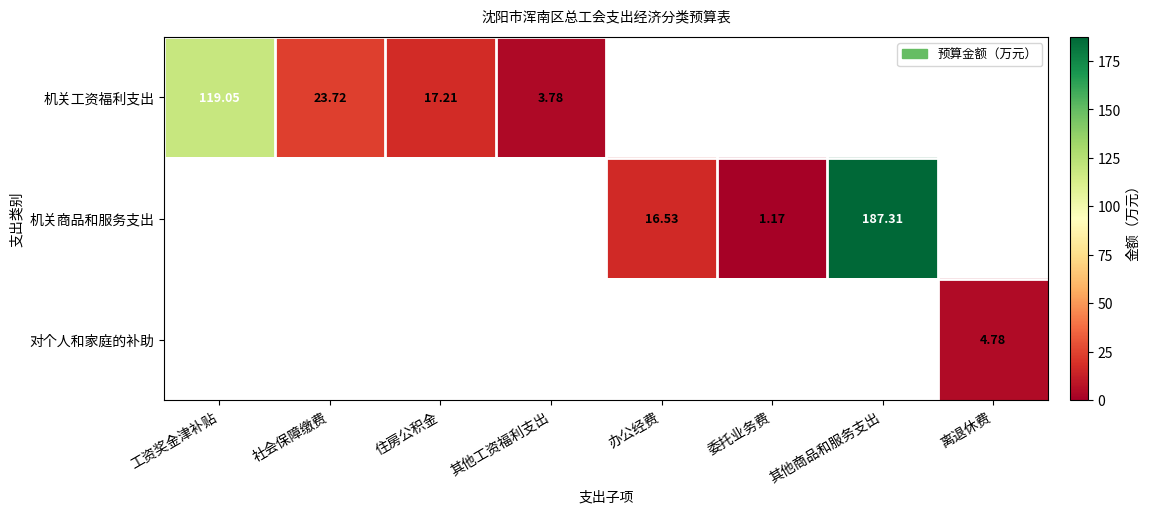

The 对个人和家庭的补助 series shows -3.0 at 其他商品和服务支出. True or false?

False